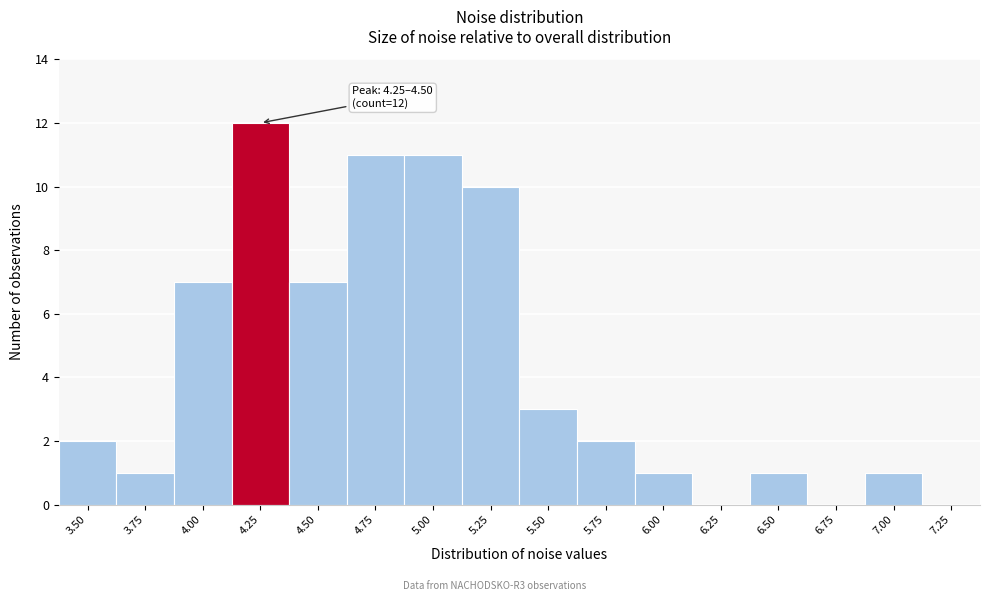

Reading left to right, transcribe all the data shown in this chart.

3.50=2	3.75=1	4.00=7	4.25=12	4.50=7	4.75=11	5.00=11	5.25=10	5.50=3	5.75=2	6.00=1	6.25=0	6.50=1	6.75=0	7.00=1	7.25=0